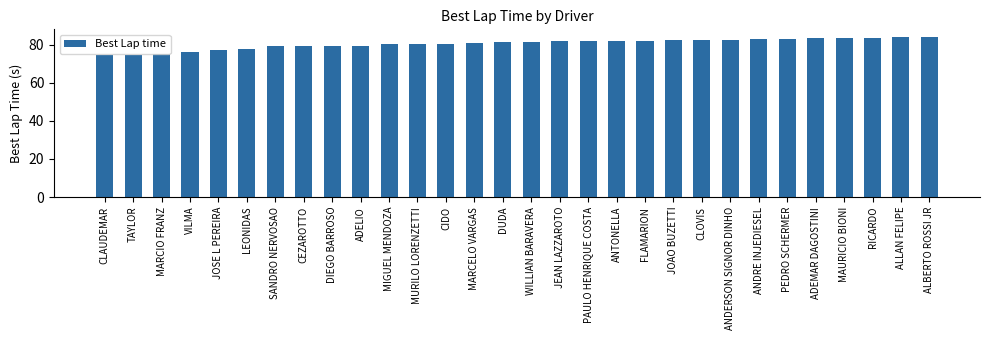

True or false: the data shows 148.1 at ALLAN FELIPE.

False